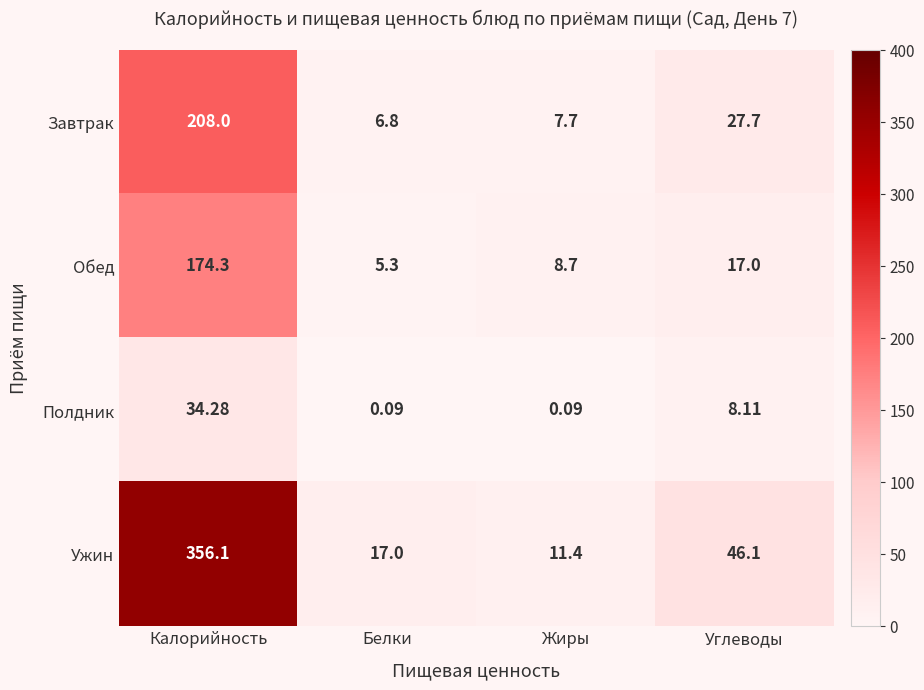

How many series are shown in this chart?

4